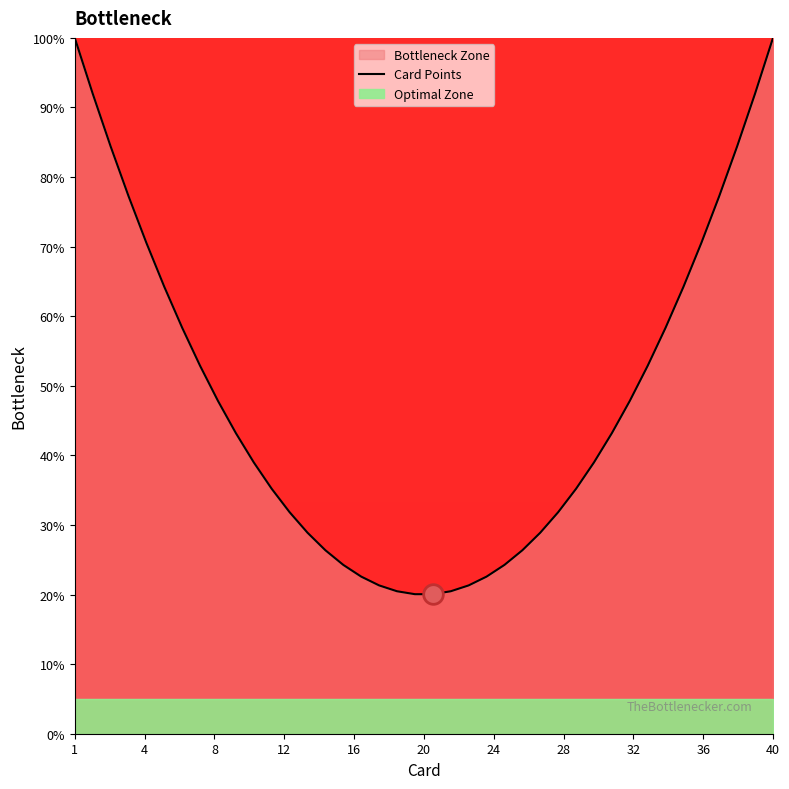

What is the lowest value of the Card Points series?

20.1